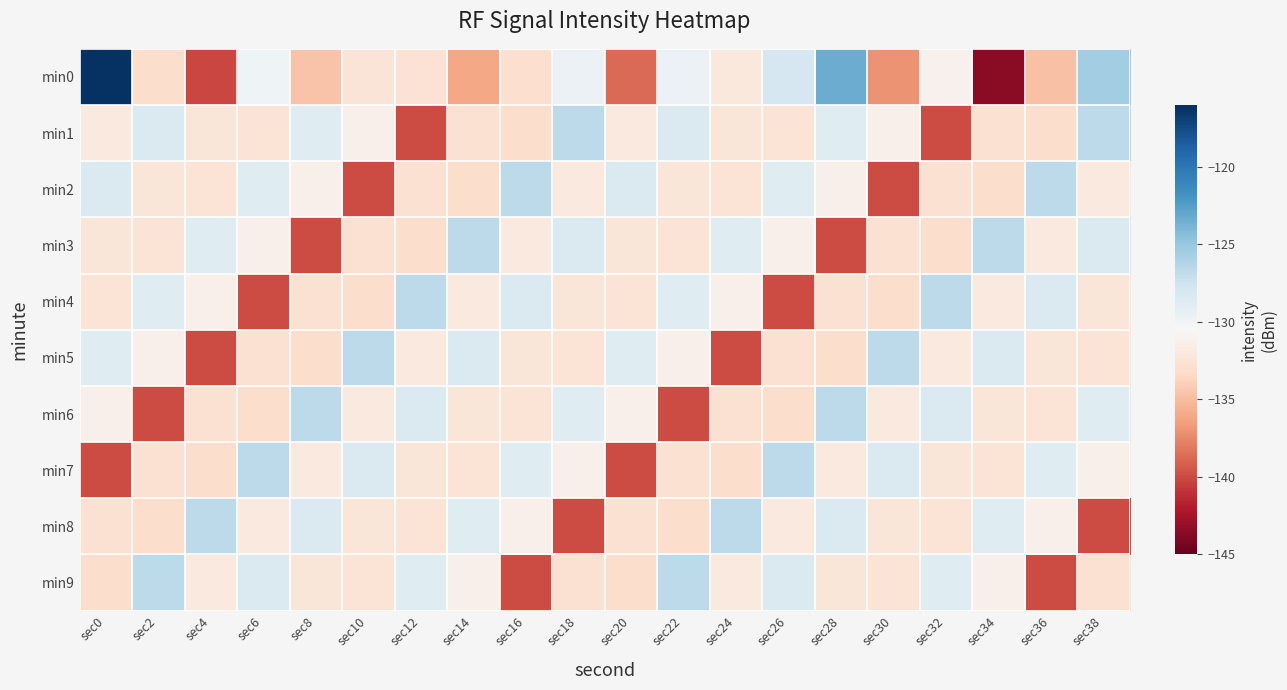

Between sec10 and sec30, which series saw the biggest shift?

min0